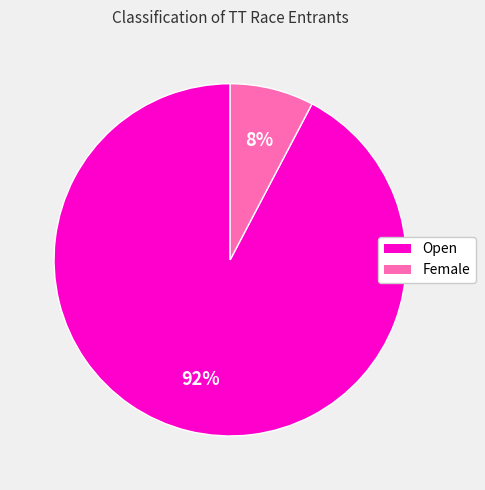

To the nearest percent, what portion does Open represent?

92%